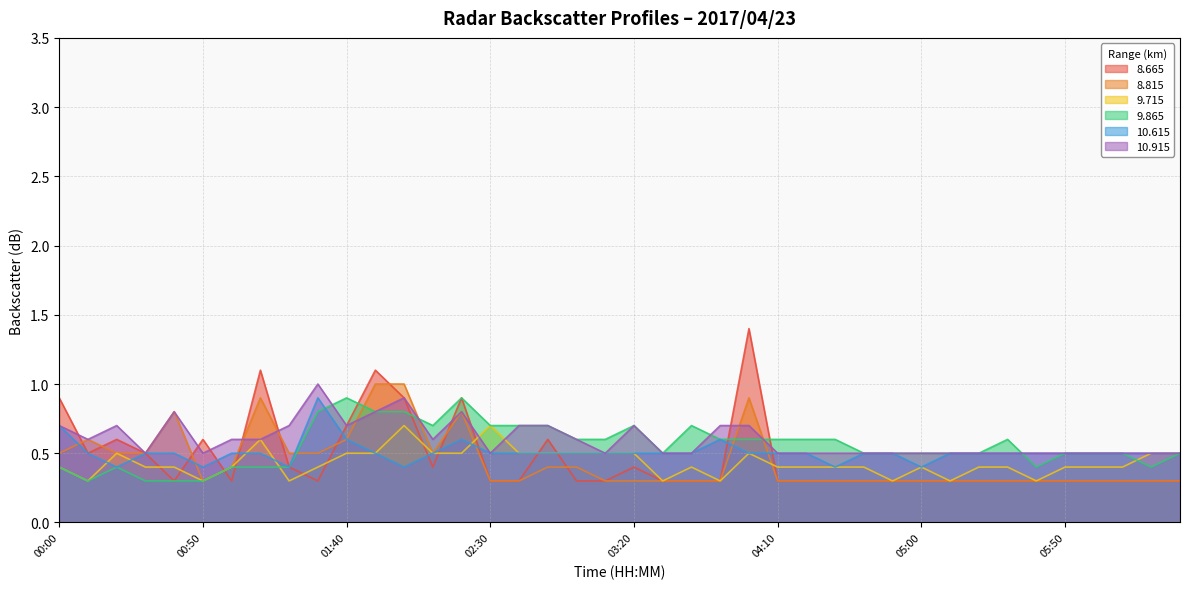

Where do  10.915 and   8.665 first cross each other?

00:00 and 00:10